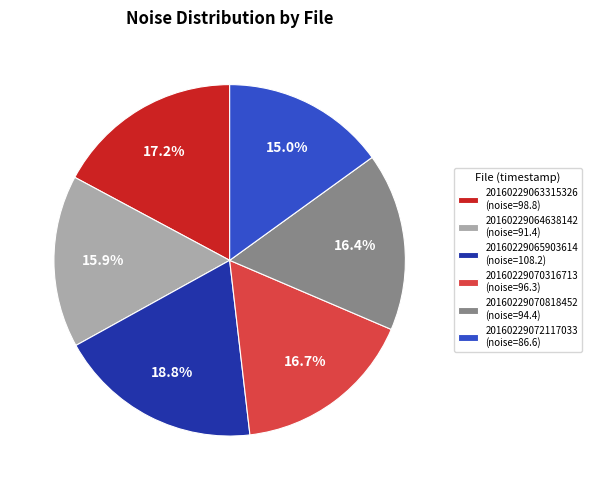

True or false: 20160229070818452 accounts for 26% of the total.

False